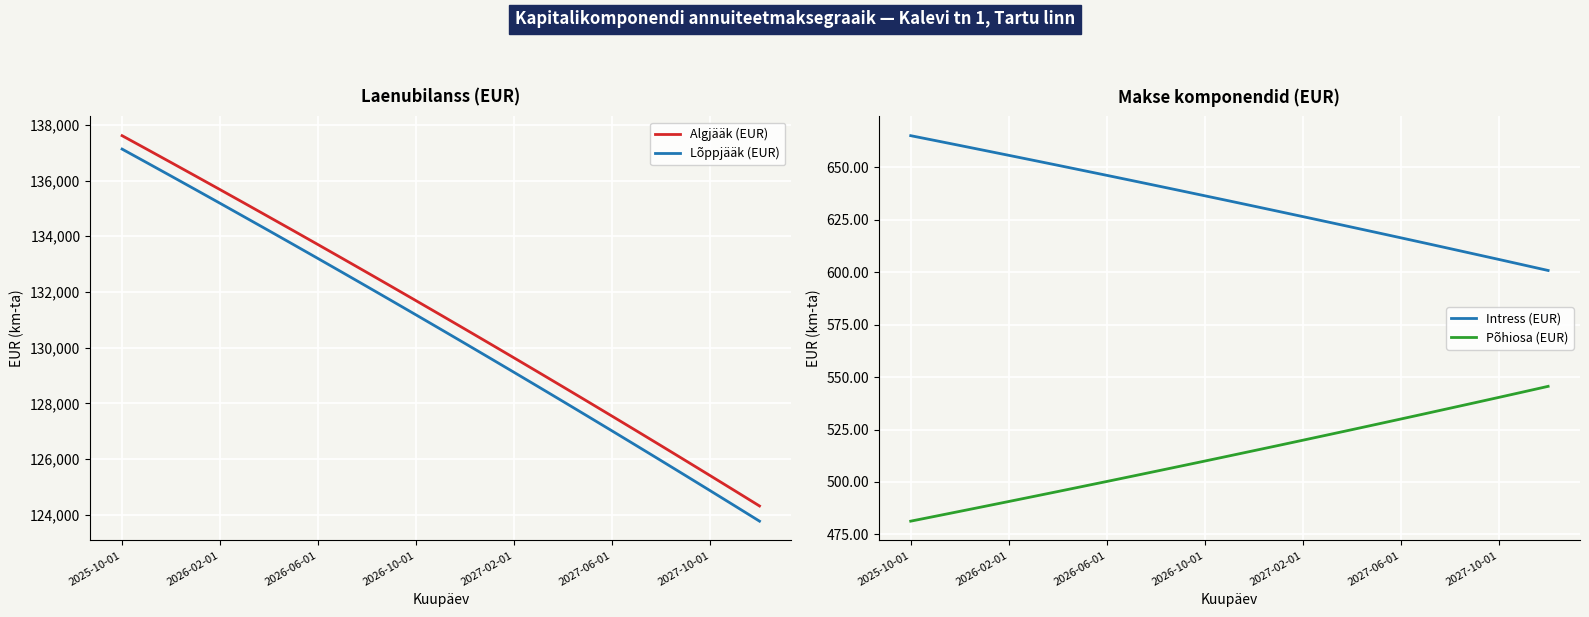

Is this an area chart (filled region under the line)?

No